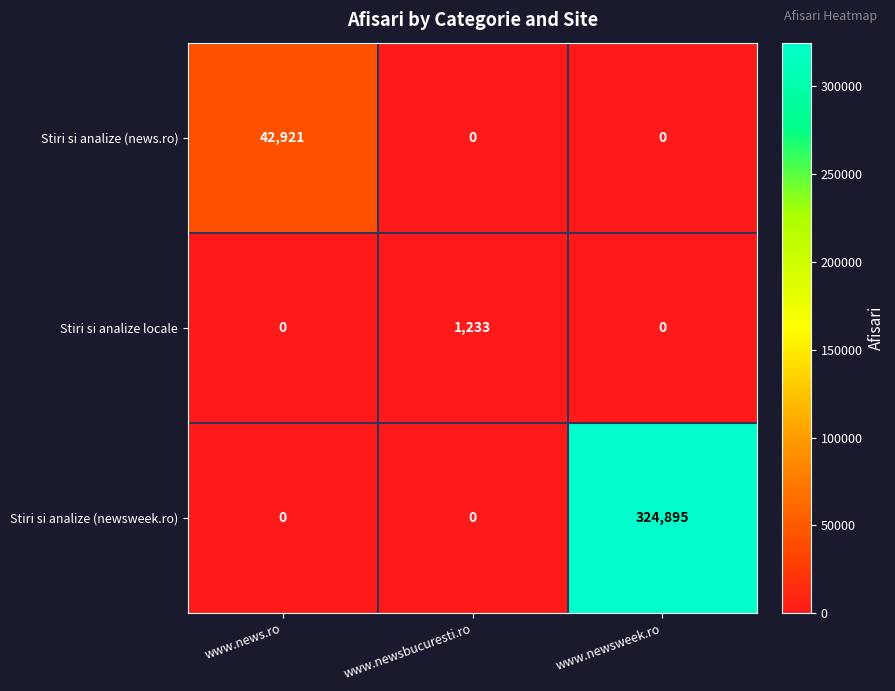

Between www.news.ro and www.newsbucuresti.ro, which series saw the biggest shift?

Stiri si analize (news.ro)